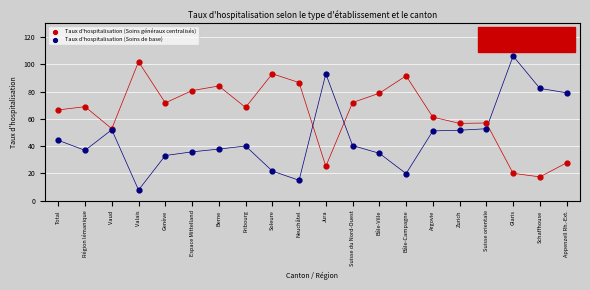

Which series has the widest spread of Y values?

Taux d'hospitalisation (Soins de base)